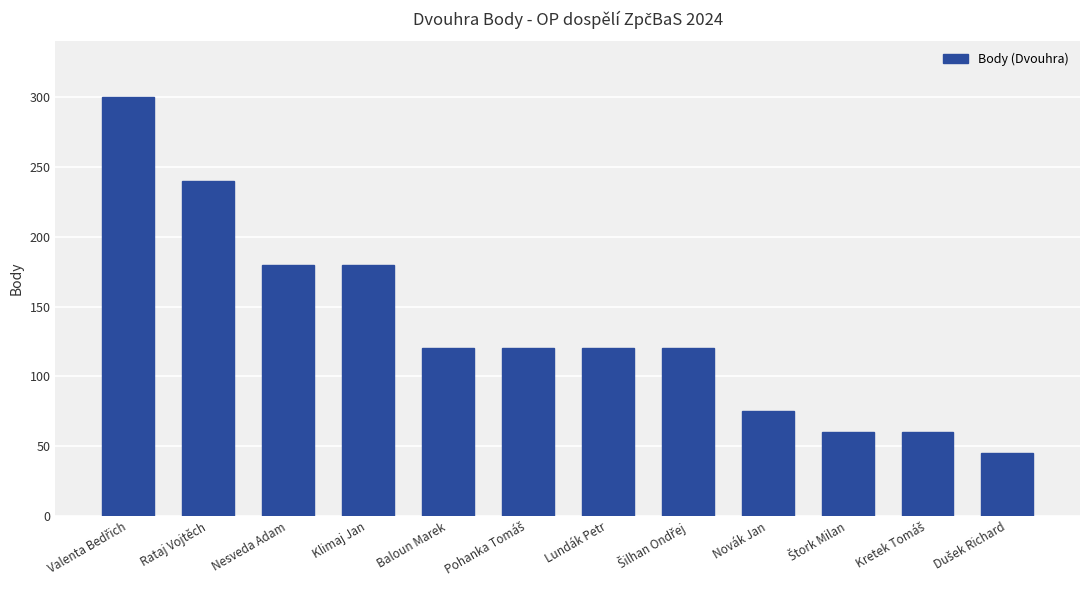

What is the label of the 8th bar from the right?

Baloun Marek